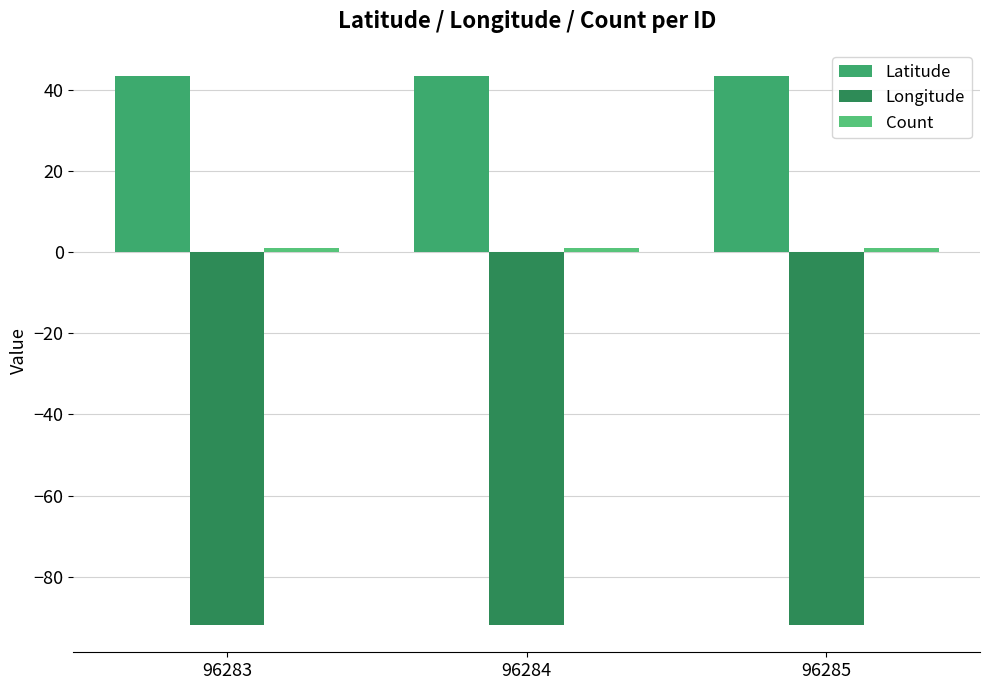

List the series in order of their overall mean, highest first.

Latitude, Count, Longitude